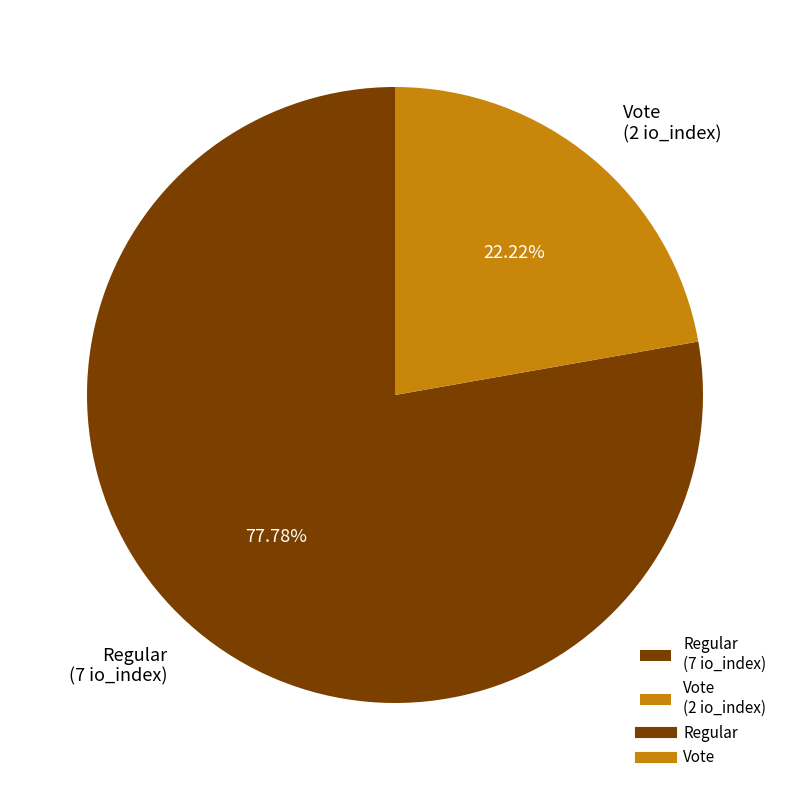

Which slice is the largest?

Regular (7 io_index)